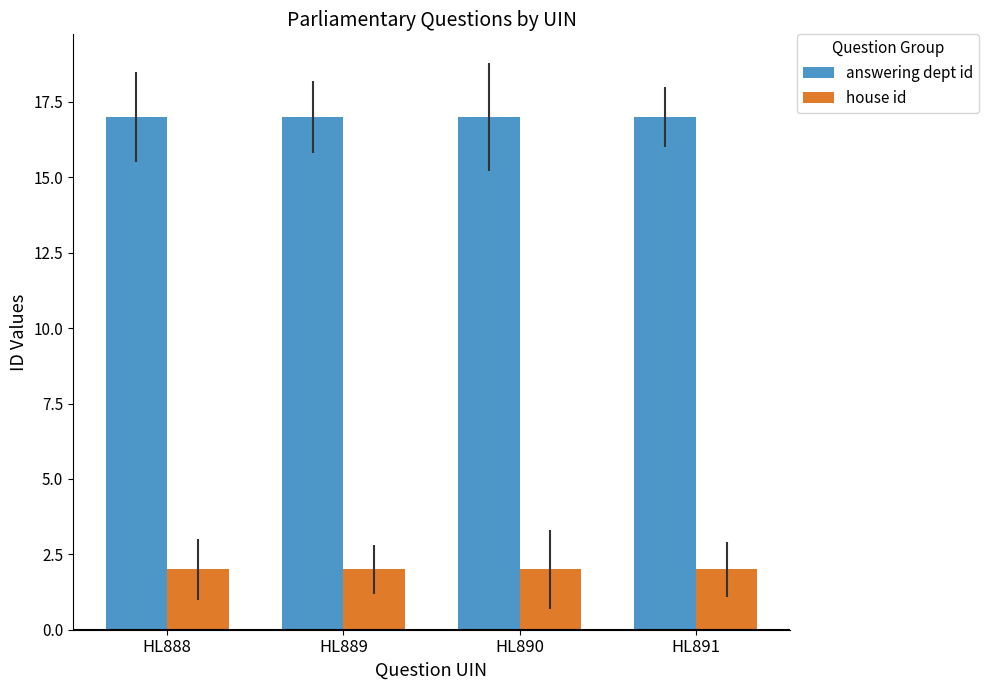

Is it true that answering dept id equals 17 at HL888?

True